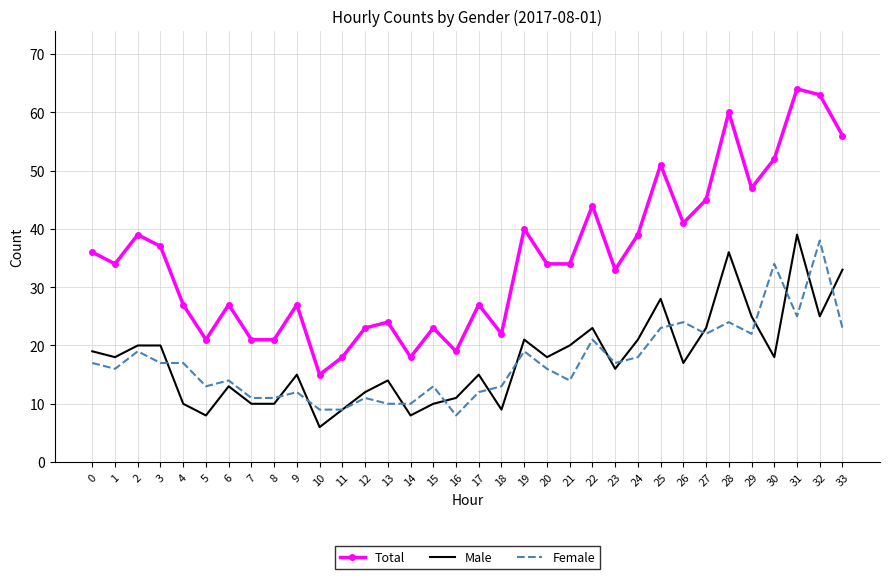

What is the average value of the Total series?

35